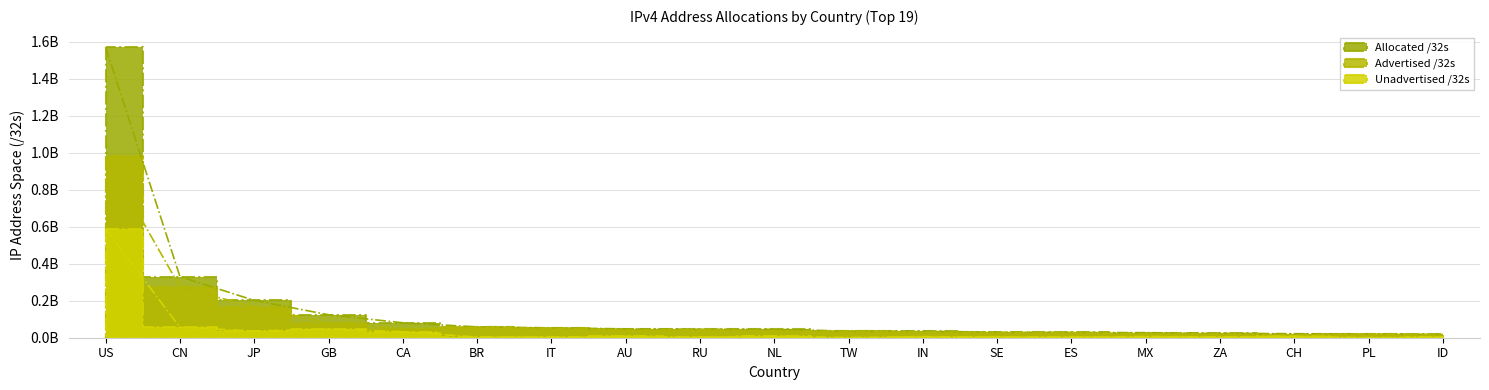

Is it true that Unadvertised /32s equals 5683456 at IN?

True